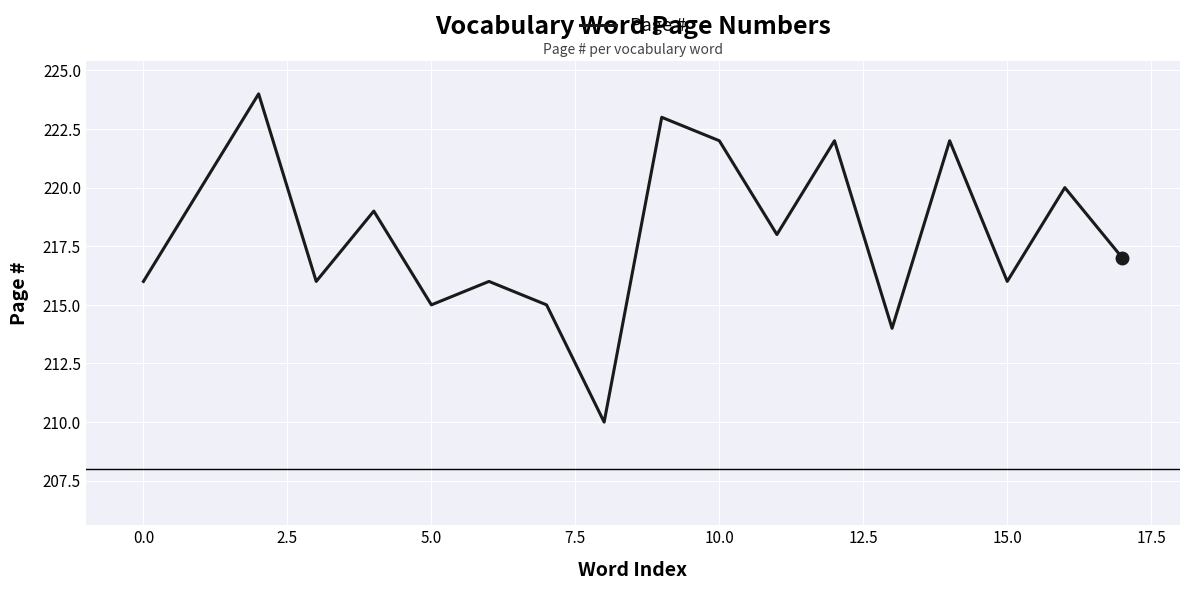

What is the difference between the maximum and minimum values?

14